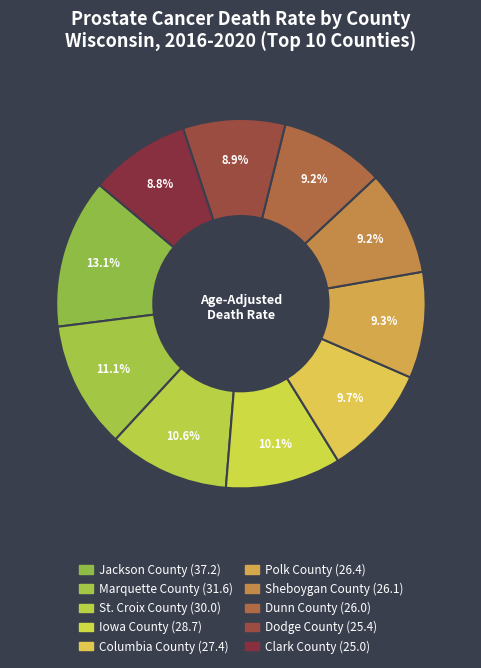

Rank the categories by value from highest to lowest.

Jackson County, Marquette County, St. Croix County, Iowa County, Columbia County, Polk County, Sheboygan County, Dunn County, Dodge County, Clark County